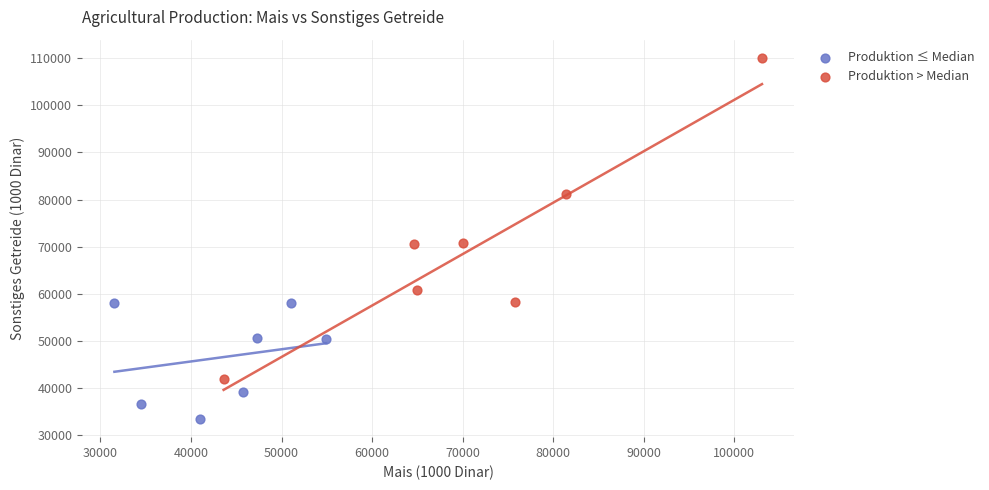

Which series has the largest Y range (max minus min)?

Produktion > Median